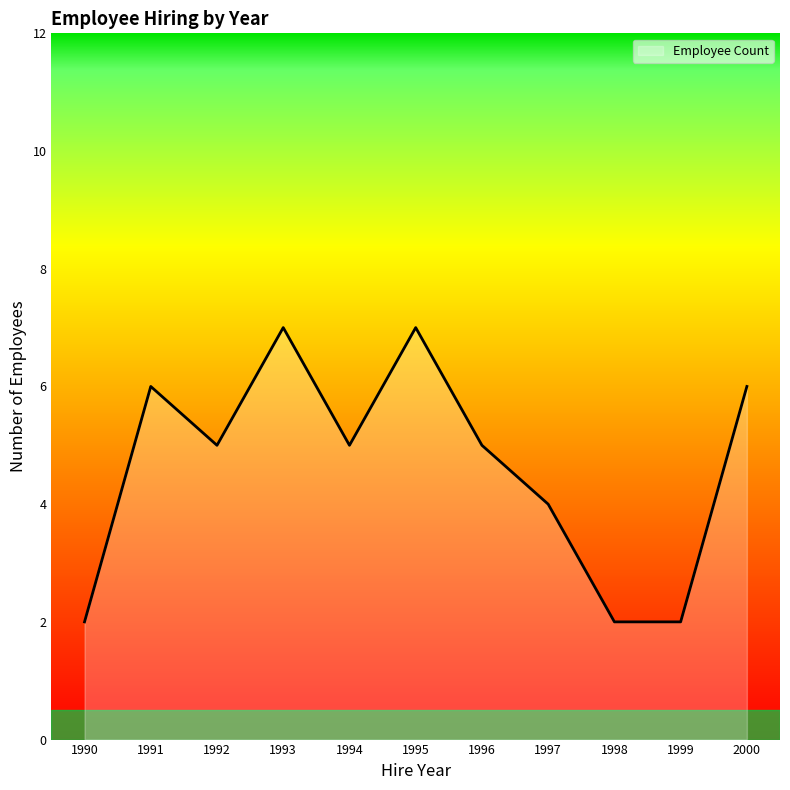

True or false: the data shows 2 at 1993.

False